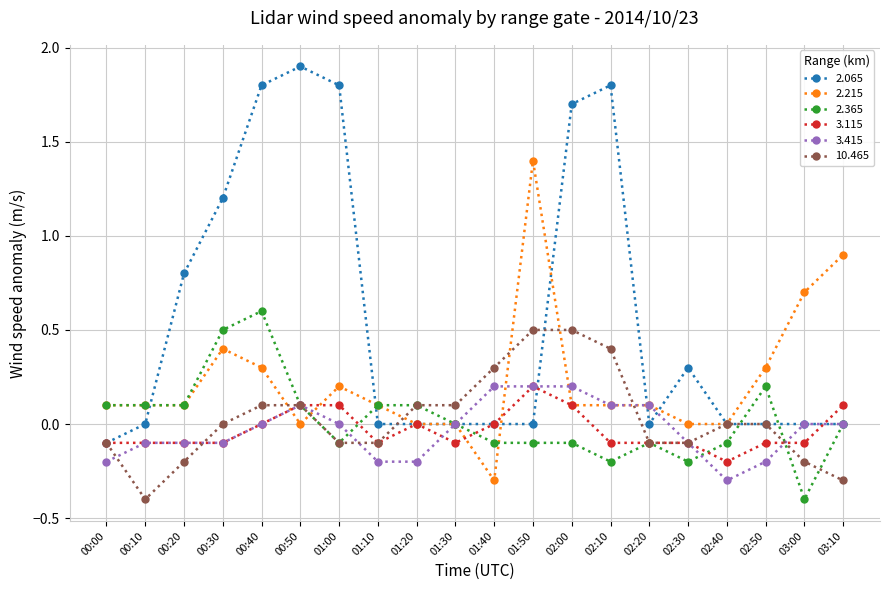

What is the lowest value of the 2.365 series?

-0.4